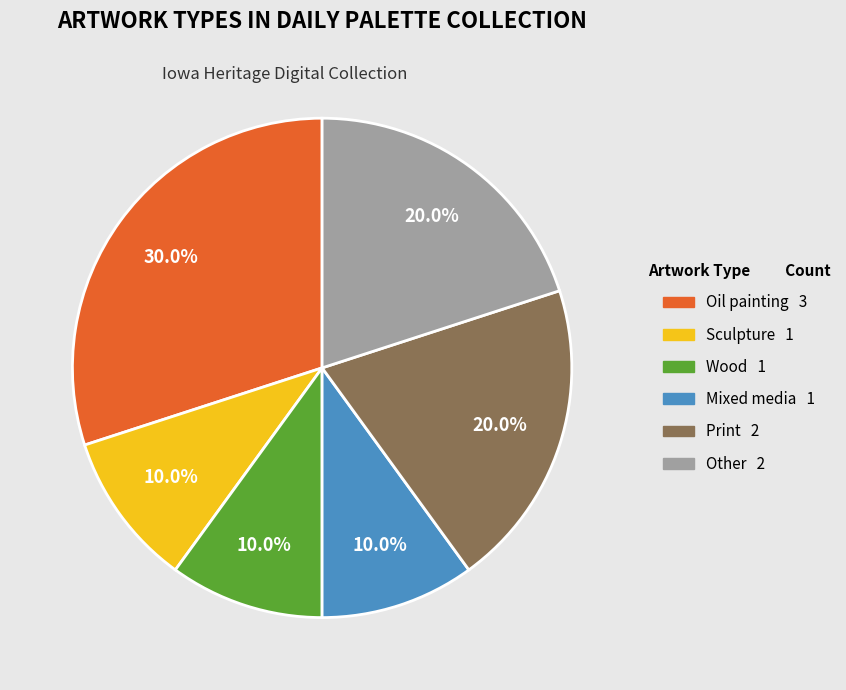

To the nearest percent, what percentage of the pie is Wood?

10%